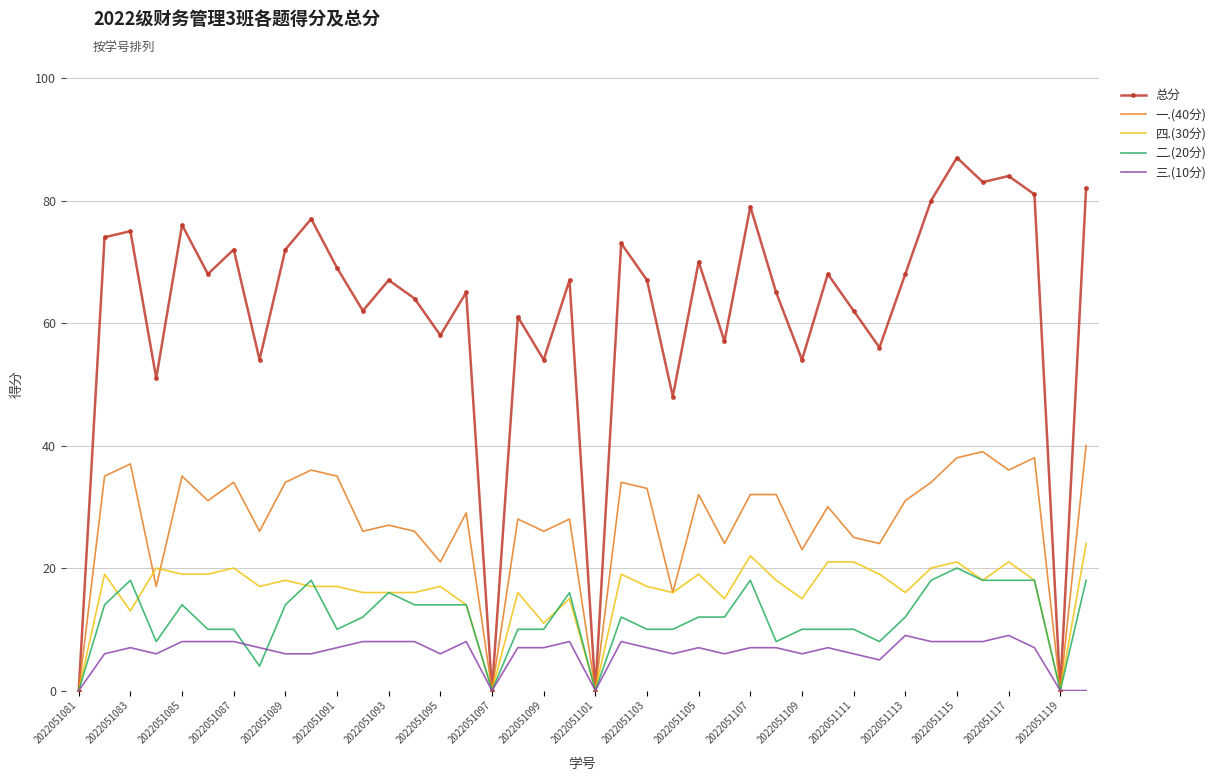

Which series has the largest range (max minus min)?

总分